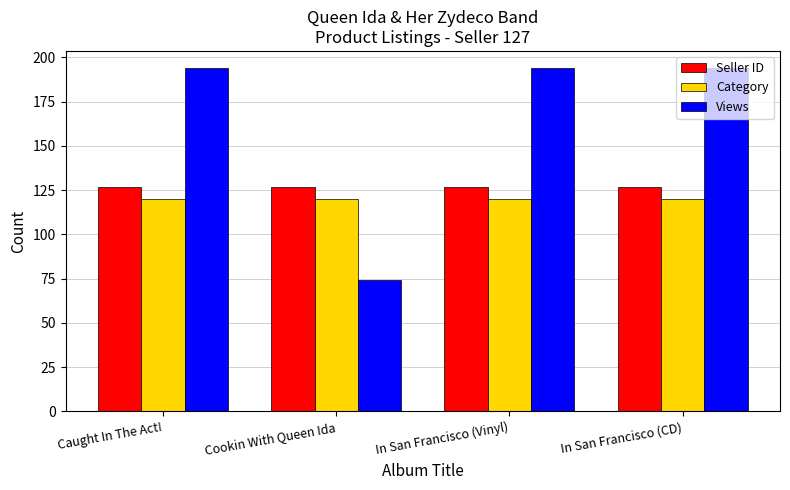

Between Cookin With Queen Ida and In San Francisco (Vinyl), which series saw the biggest shift?

Views